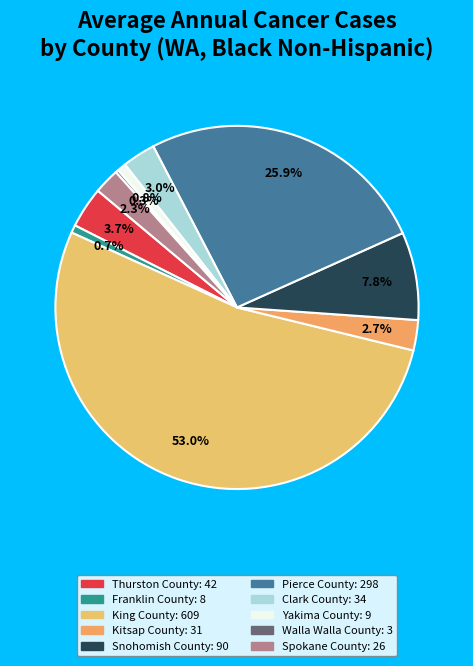

Between Snohomish County and King County, which is larger?

King County